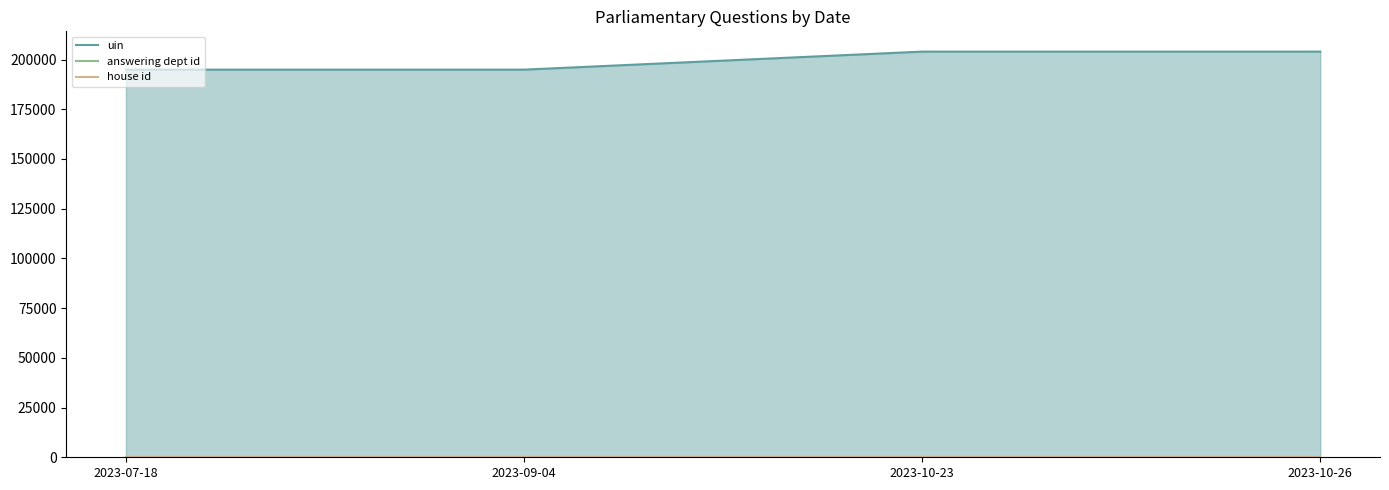

Which series has the largest total across all categories?

uin